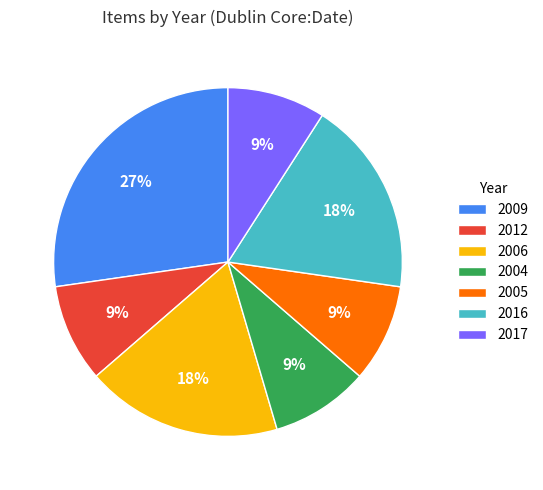

Which slice is the largest?

2009